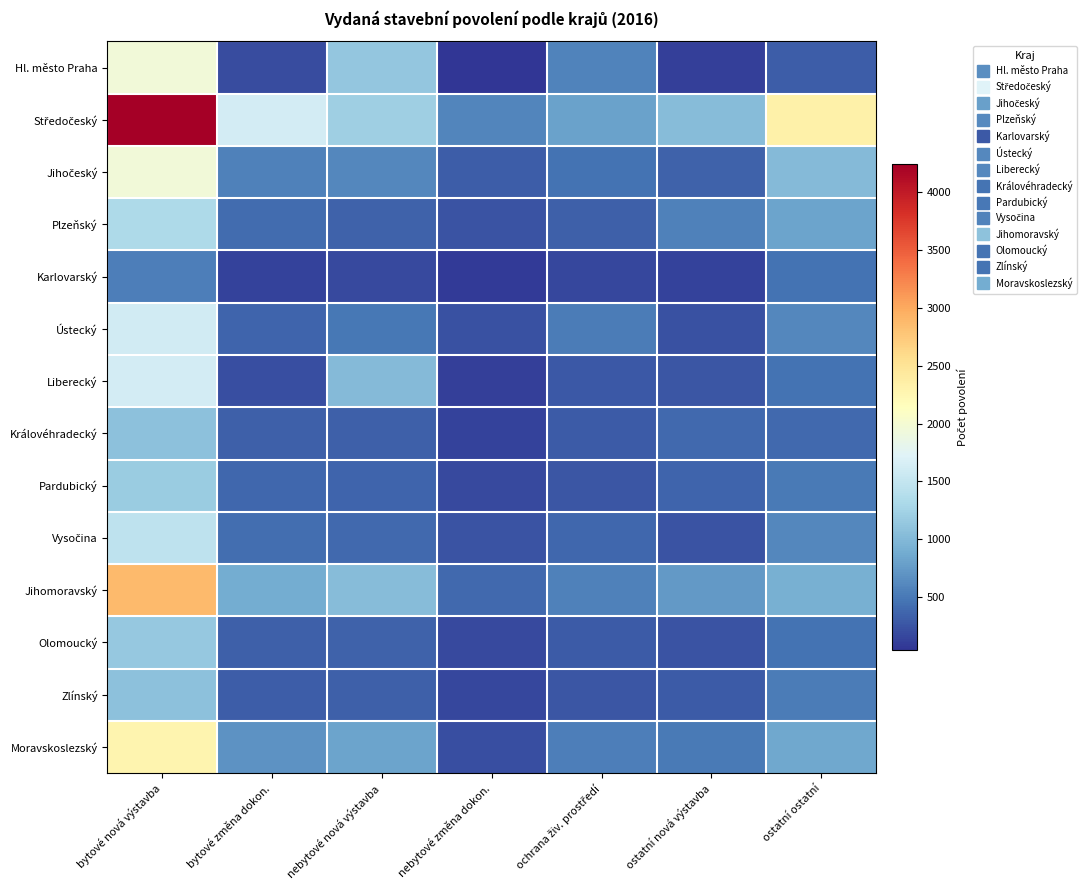

How many data points does each series have?

7